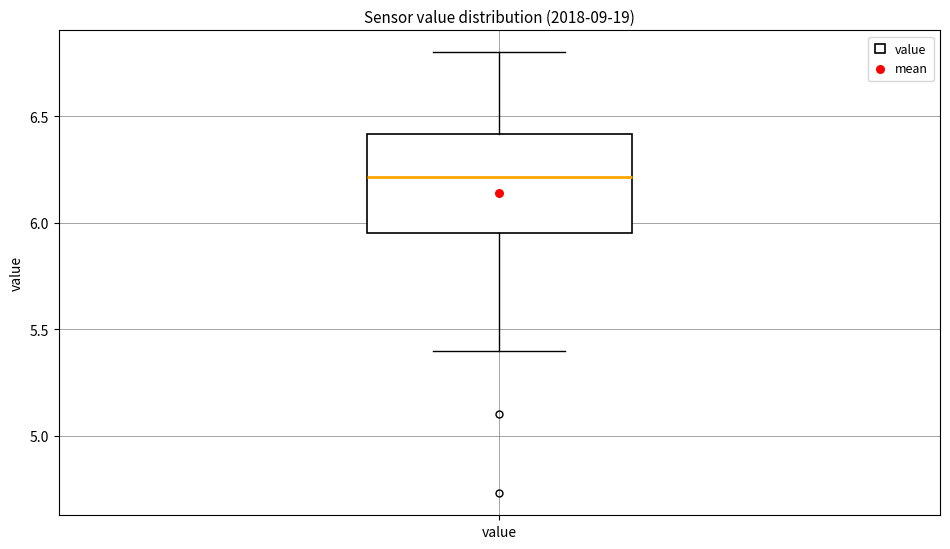

Where does the median line of the box for value sit on the y-axis? The values are not printed on the chart, so give them approximately, as read against the axis.

6.20